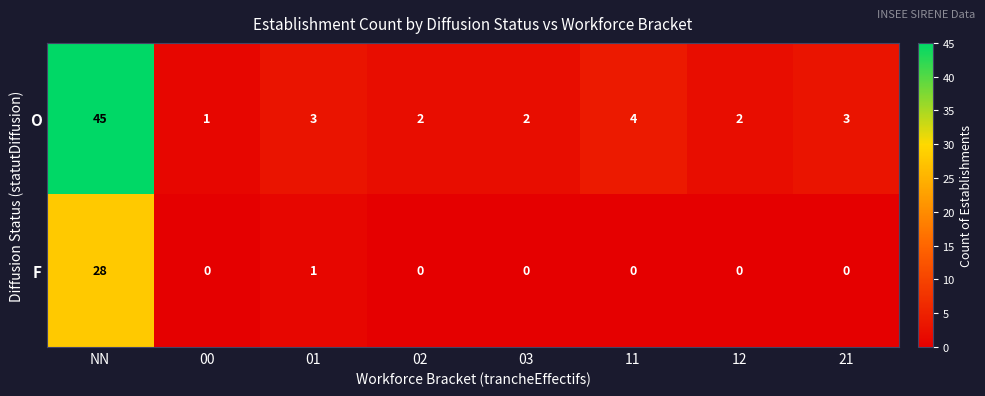

True or false: O has a value of 1 at 12.

False